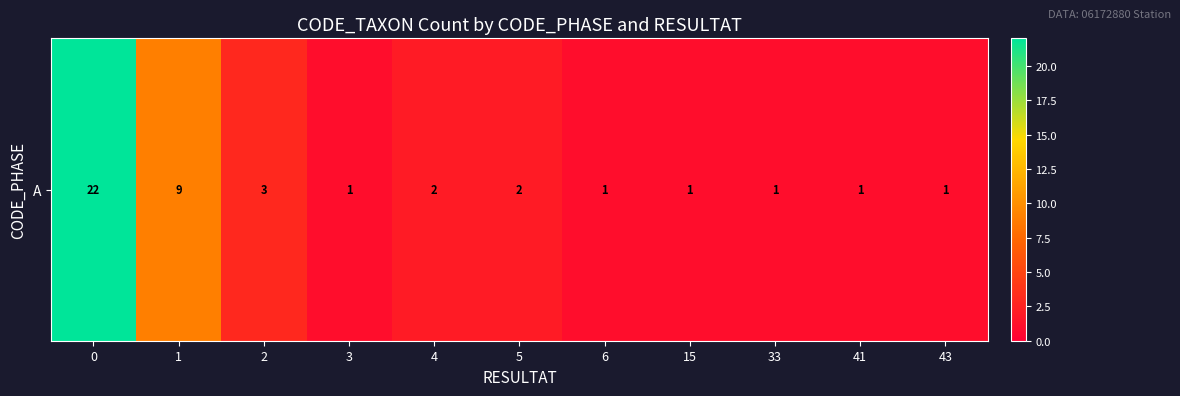

Reading left to right, transcribe all the data shown in this chart.

0=22	1=9	2=3	3=1	4=2	5=2	6=1	15=1	33=1	41=1	43=1